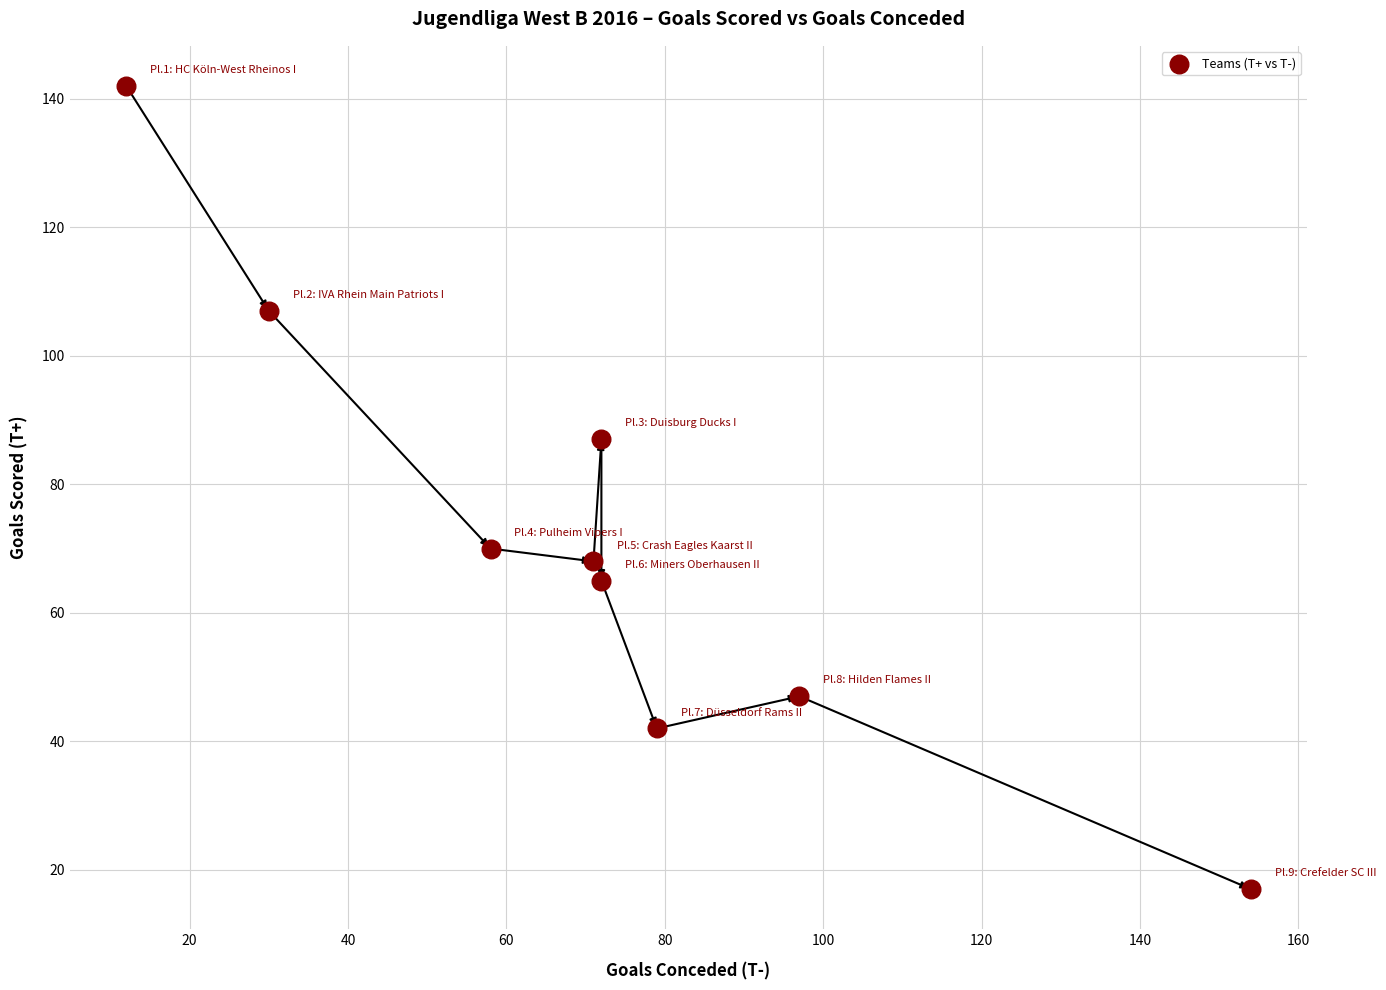

What is the average Y value?

72